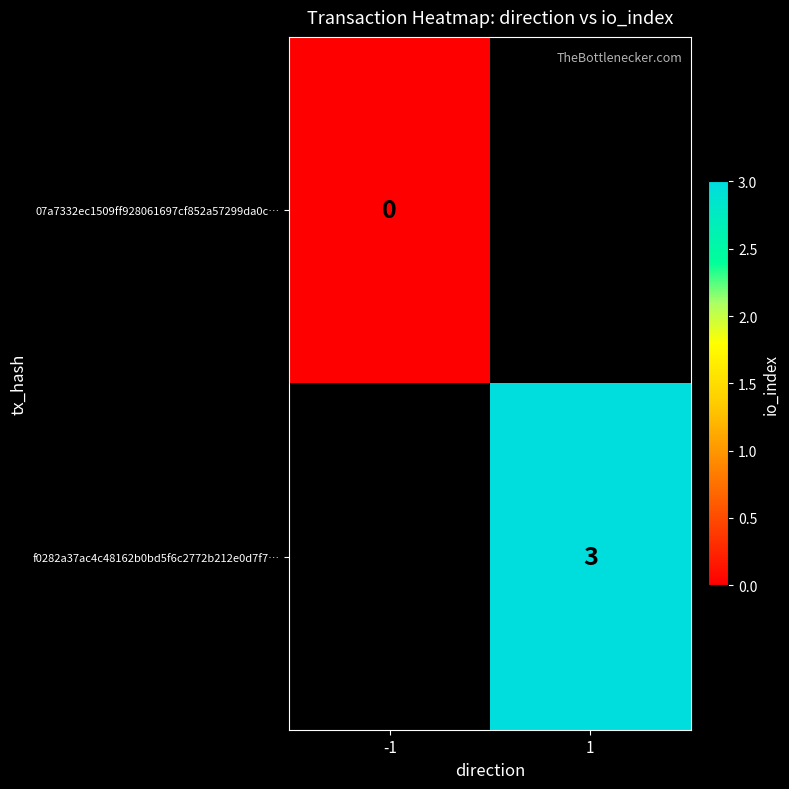

What is the greatest value displayed?

3.0